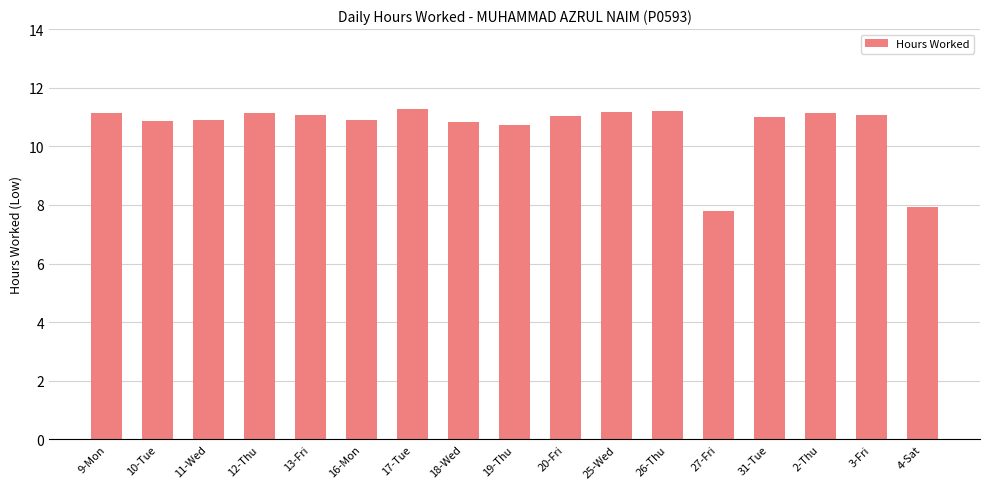

What is the change in value from 10-Tue to 3-Fri?

+0.2